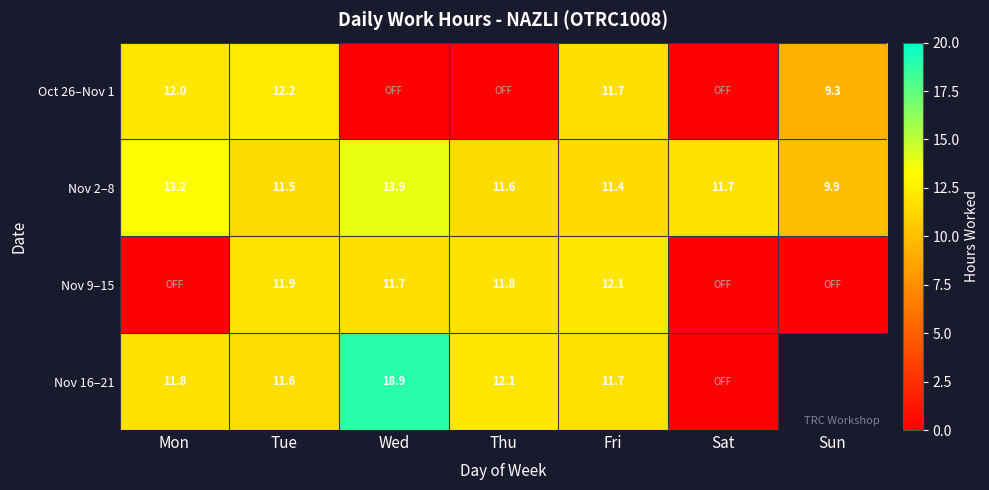

What is the spread (max minus min) of values at Thu?

12.1